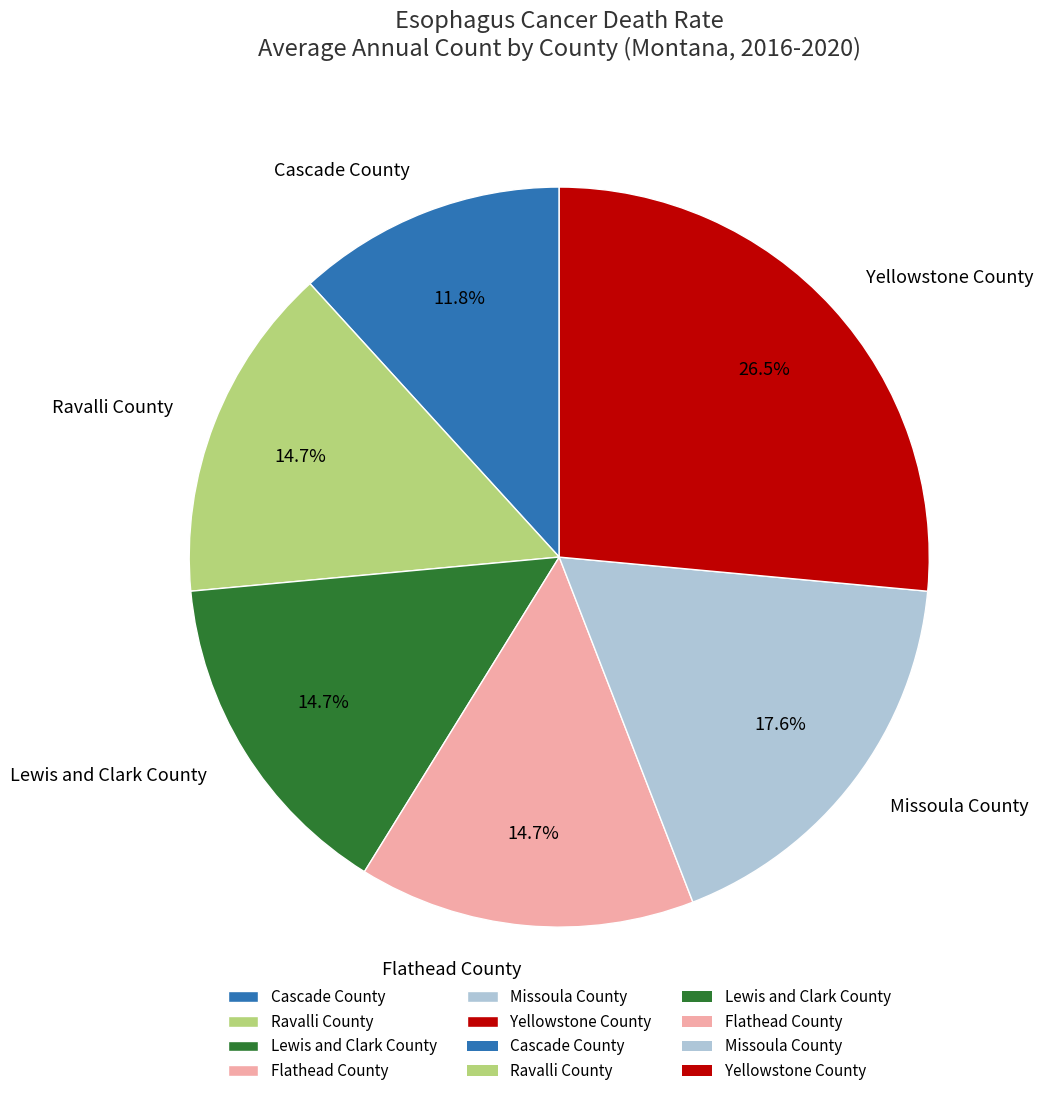

To the nearest percent, what is the combined percentage of Yellowstone County and Flathead County?

41%